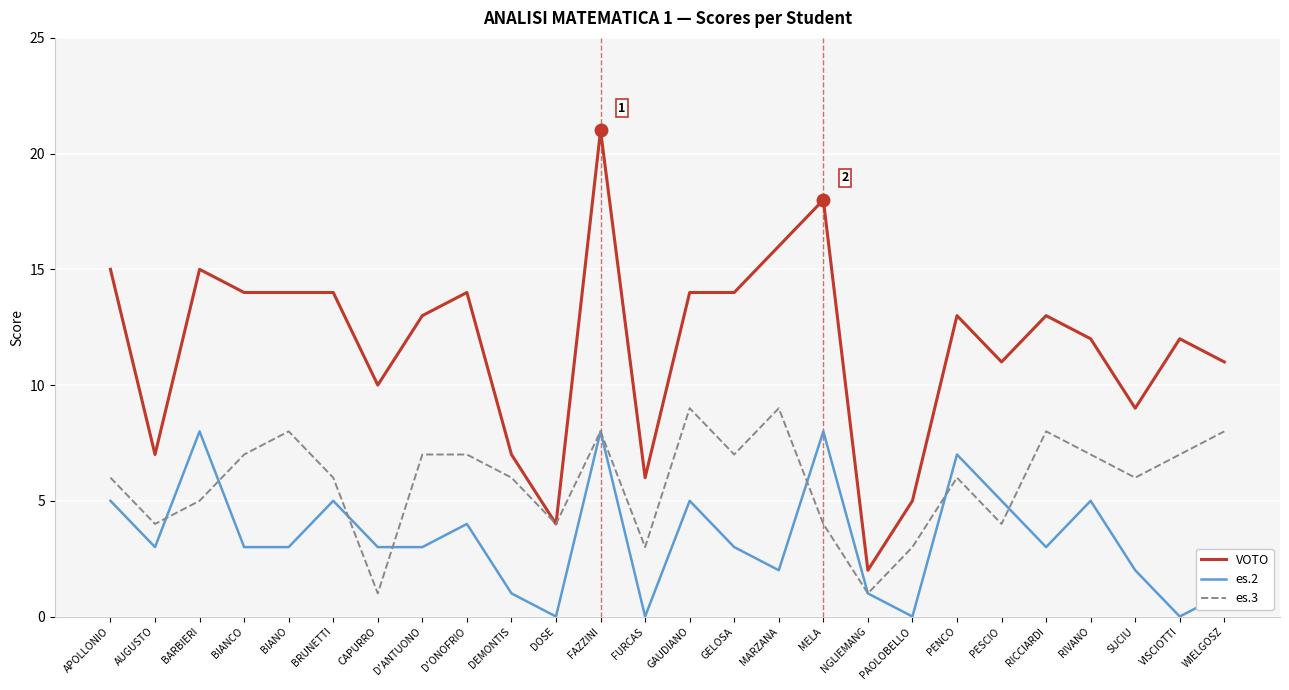

Reading left to right, extract all data points from this chart.

VOTO: 15	7	15	14	14	14	10	13	14	7	4	21	6	14	14	16	18	2	5	13	11	13	12	9	12	11
es.2: 5	3	8	3	3	5	3	3	4	1	0	8	0	5	3	2	8	1	0	7	5	3	5	2	0	1
es.3: 6	4	5	7	8	6	1	7	7	6	4	8	3	9	7	9	4	1	3	6	4	8	7	6	7	8